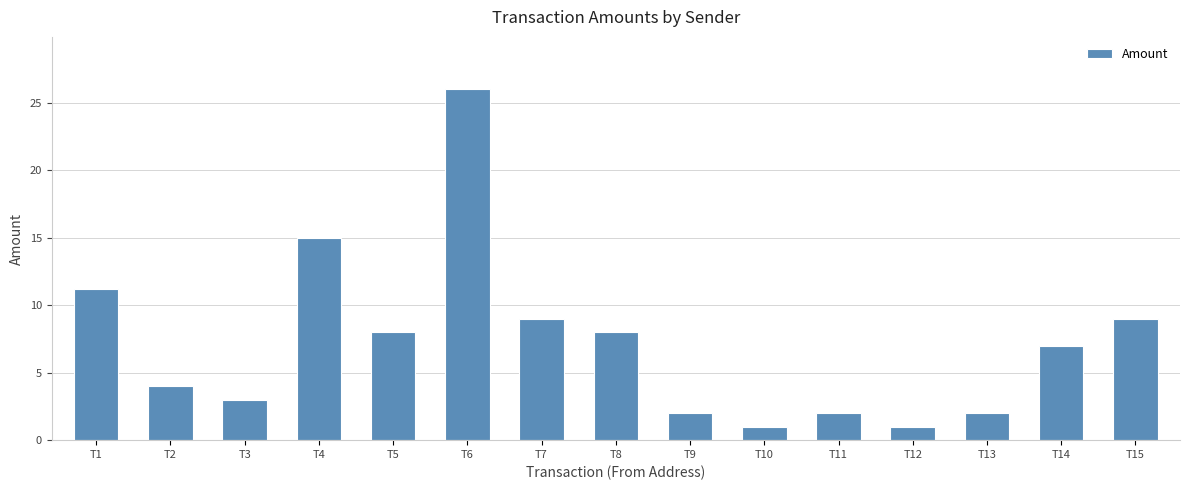

How many data points does each series have?

15